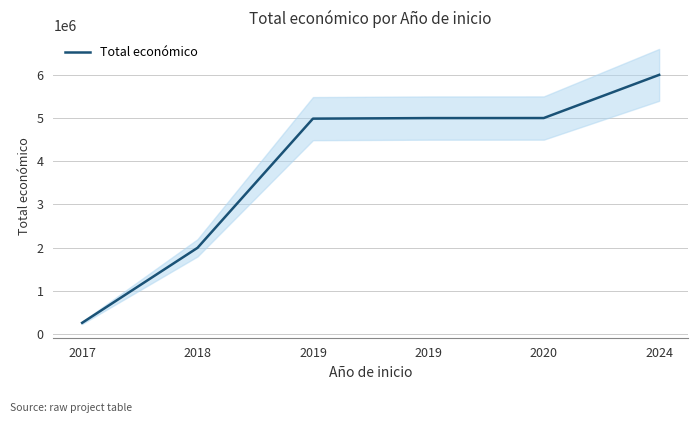

What is the sum of all values?

23242542